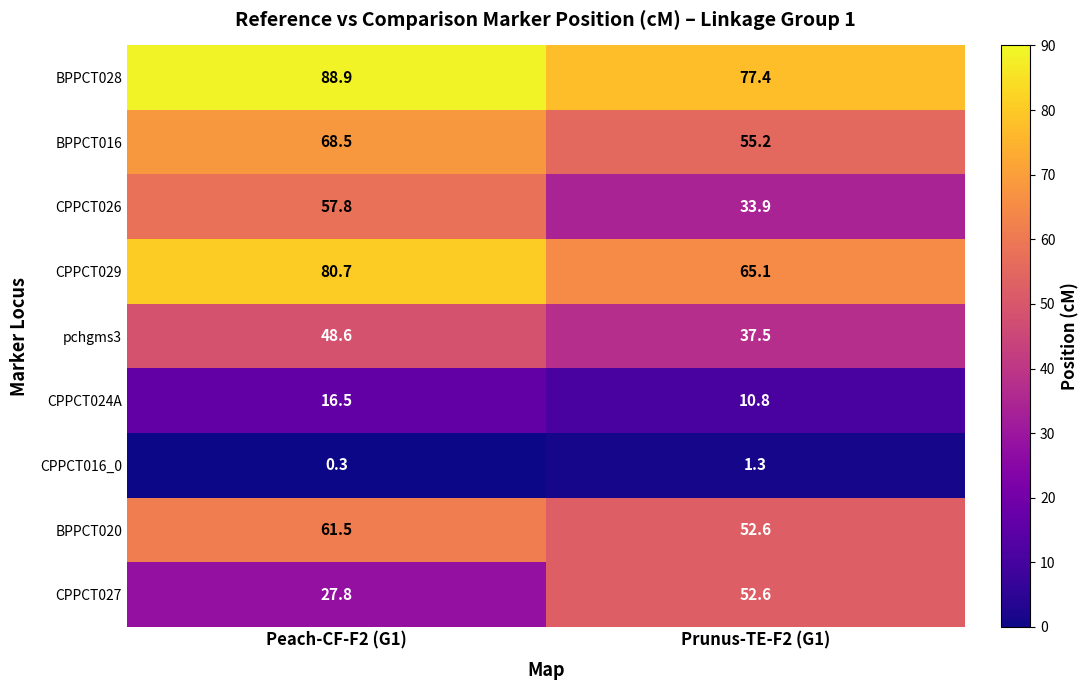

Which label corresponds to the smallest value in the chart?

Peach-CF-F2 (G1)